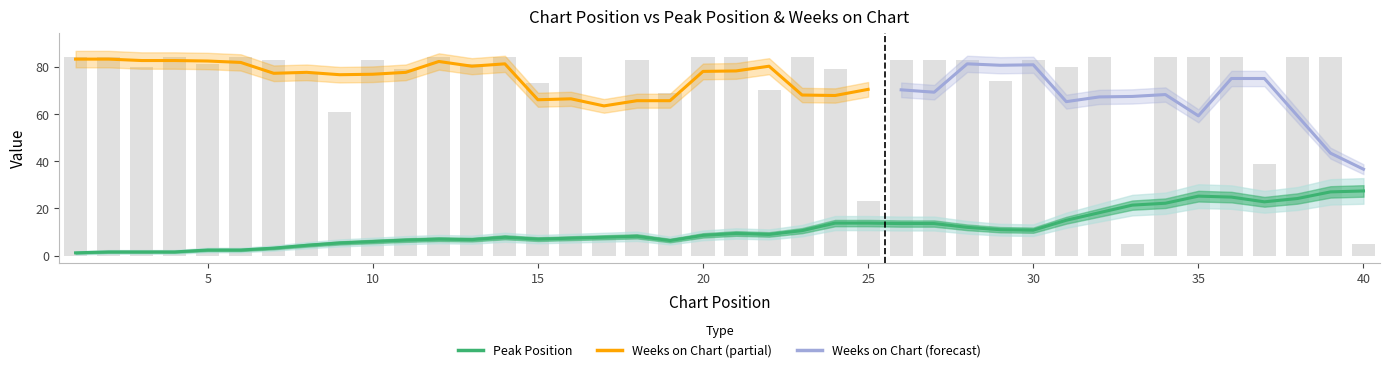

Reading left to right, what are all the values shown in this chart?

1=84	2=84	3=80	4=84	5=81	6=84	7=83	8=77	9=61	10=83	11=79	12=84	13=81	14=84	15=73	16=84	17=8	18=83	19=69	20=84	21=84	22=70	23=84	24=79	25=23	26=83	27=83	28=83	29=74	30=83	31=80	32=84	33=5	34=84	35=84	36=84	37=39	38=84	39=84	40=5